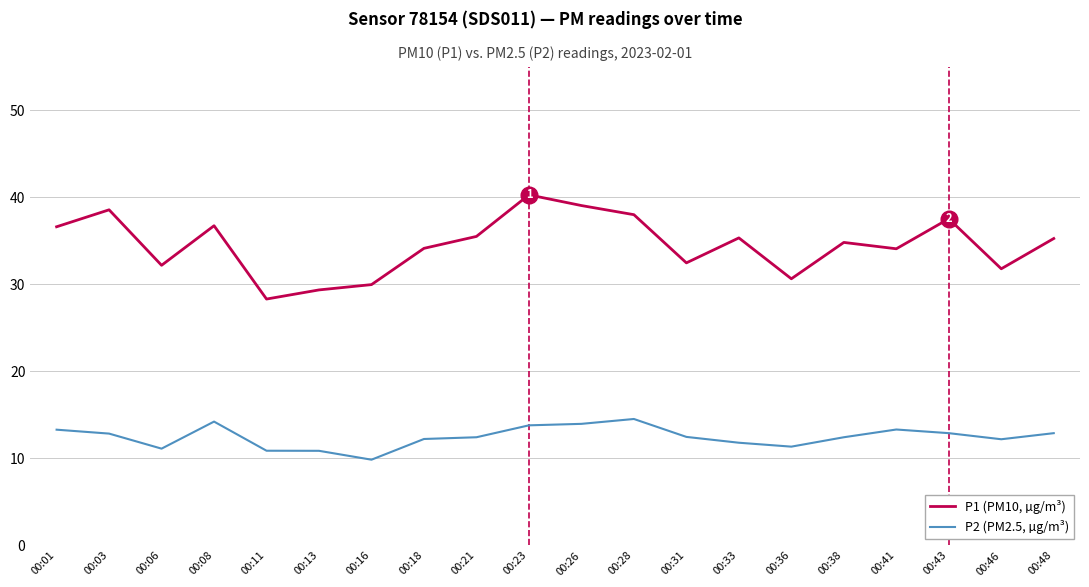

Is it true that P1 (PM10, µg/m³) equals 14.4 at 00:41?

False